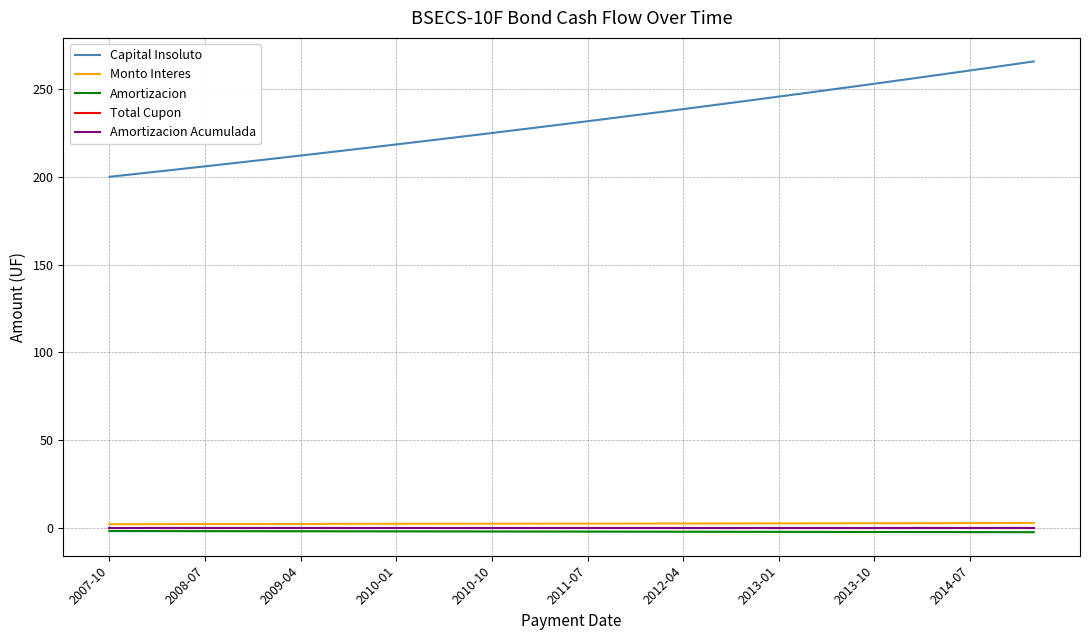

True or false: Total Cupon has more than 2 interior local peaks.

False